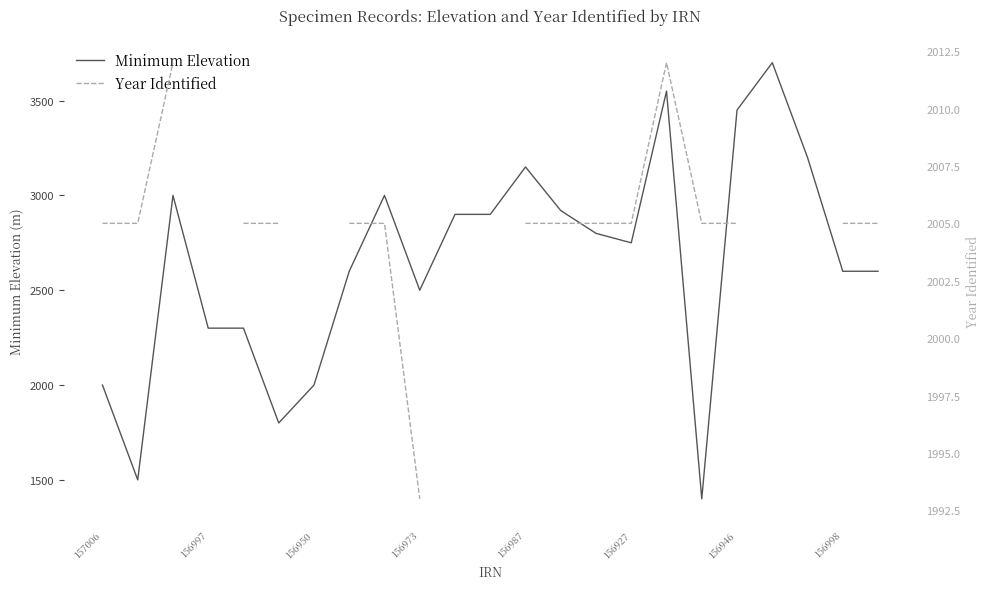

Is this an area chart (filled region under the line)?

No